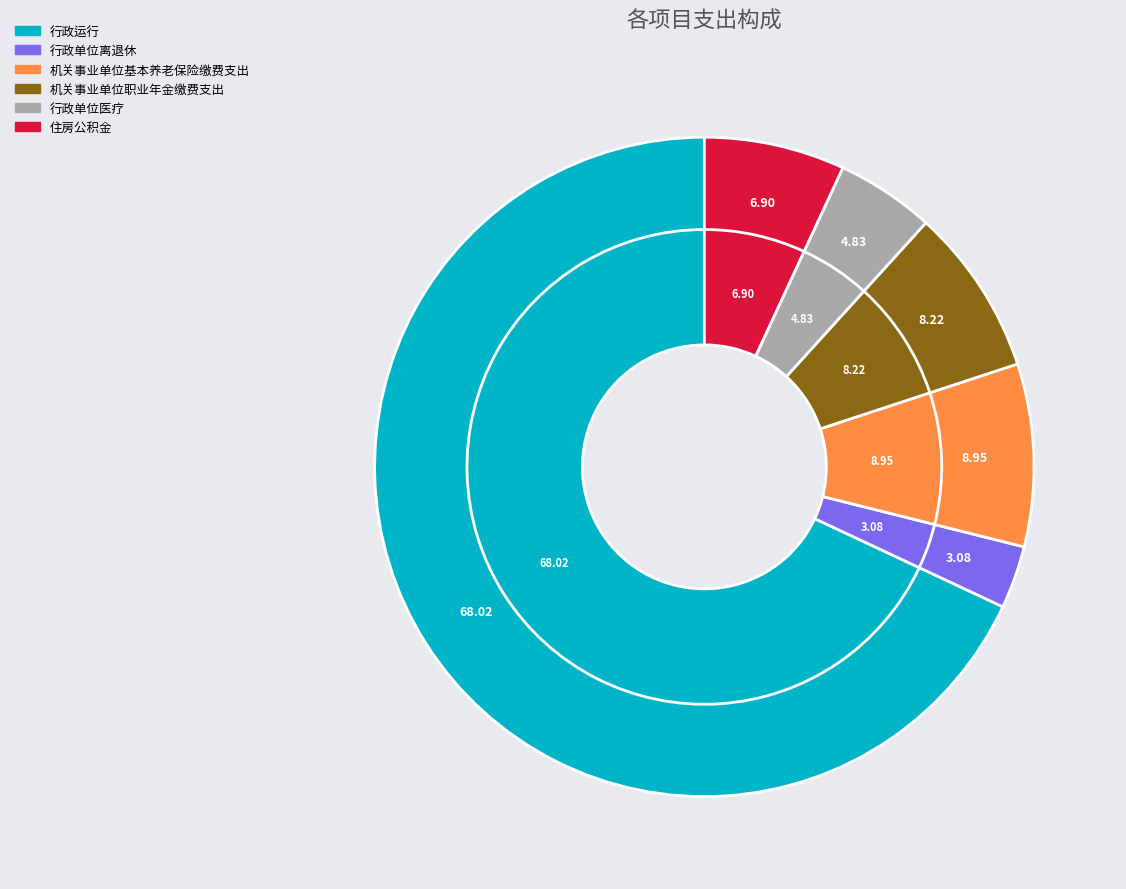

To the nearest percent, what is the difference between the 行政单位离退休 and 行政运行 slice percentages?

65%